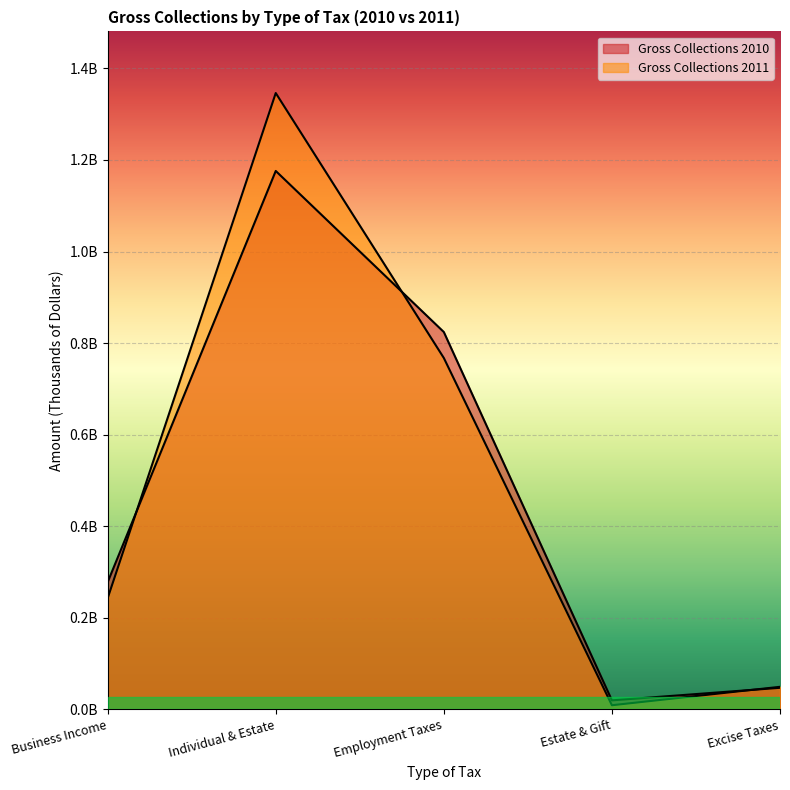

At which label does Gross Collections 2010 first exceed 277937220?

Individual & Estate